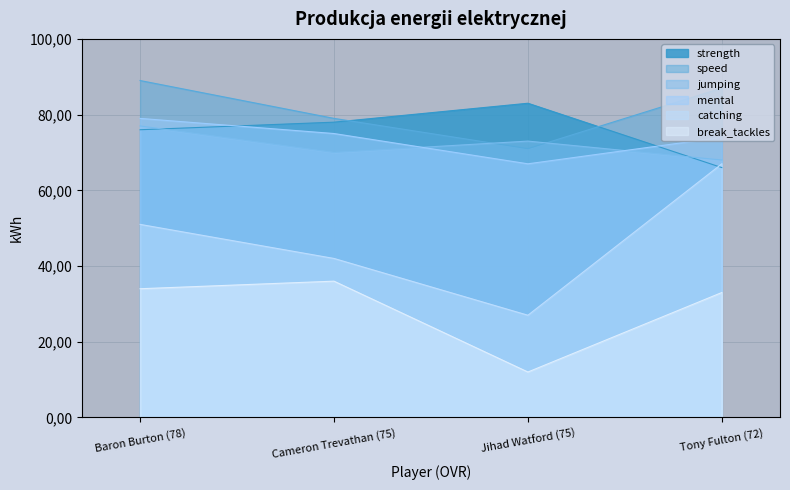

At Cameron Trevathan (75), list the series in order from smallest to largest.

break_tackles, catching, jumping, mental, strength, speed